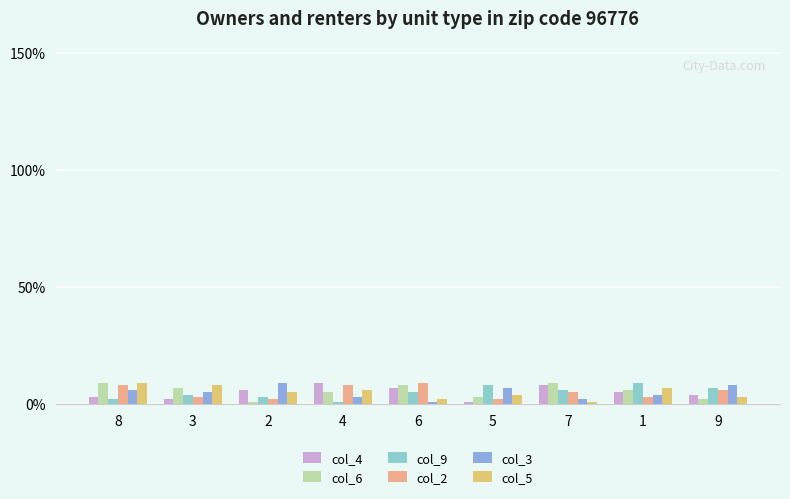

Is the value of col_5 at 7 greater than the value of col_3 at 8?

No